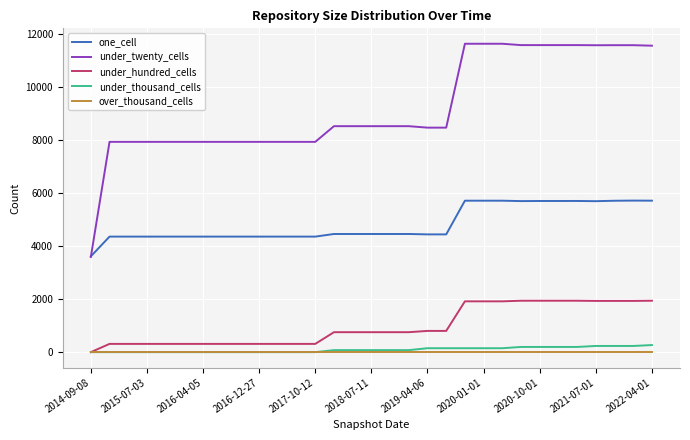

Which series has the largest range (max minus min)?

under_twenty_cells